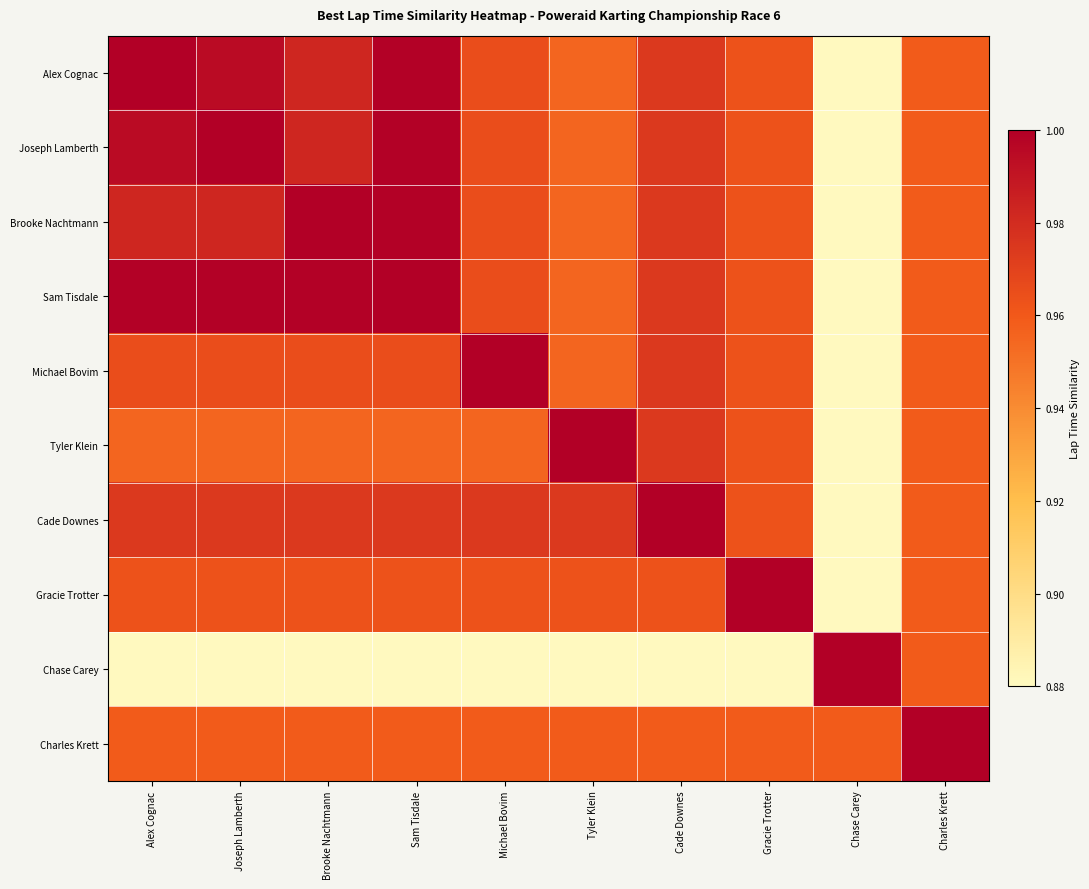

At how many categories does at least one series exceed 0?

10